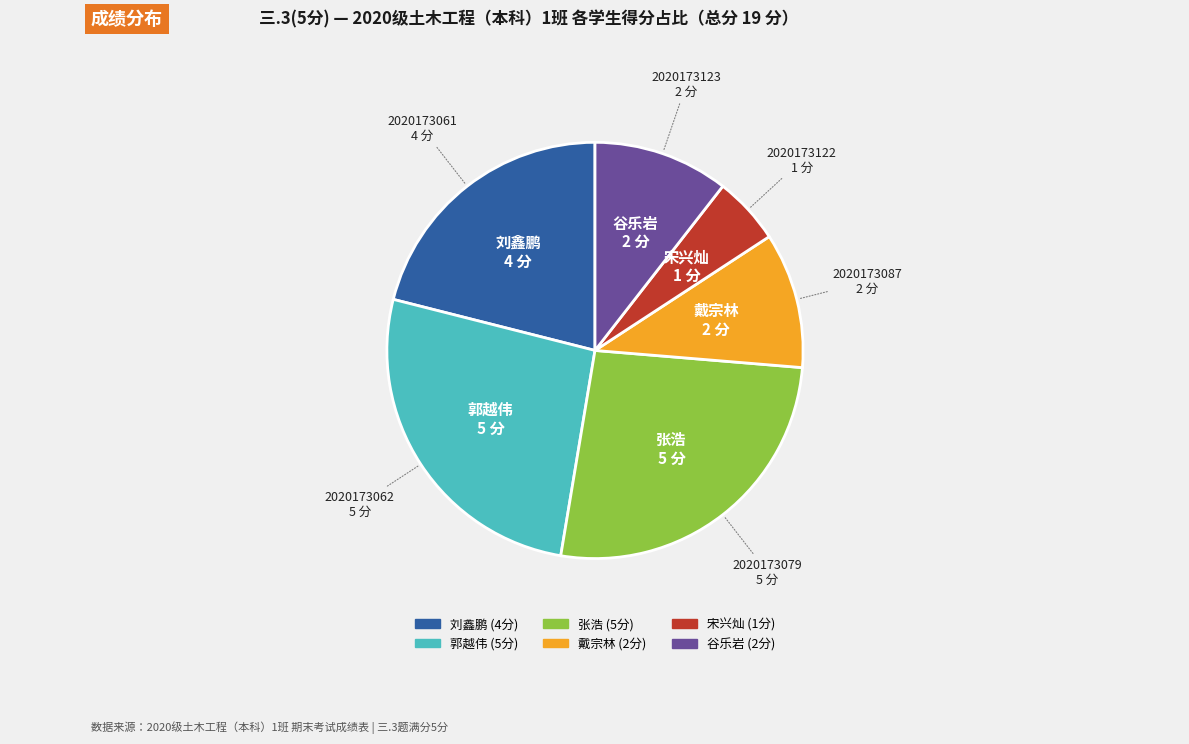

Does any single category account for the majority?

No